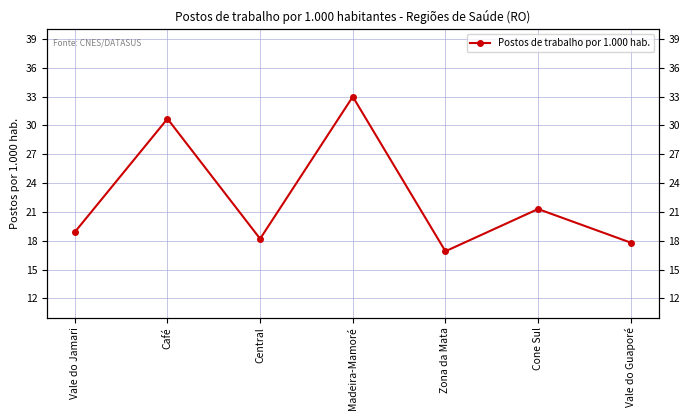

Reading left to right, list all the values displayed in this chart.

Vale do Jamari=18.9	Café=30.7	Central=18.2	Madeira-Mamoré=33.0	Zona da Mata=16.9	Cone Sul=21.3	Vale do Guaporé=17.8